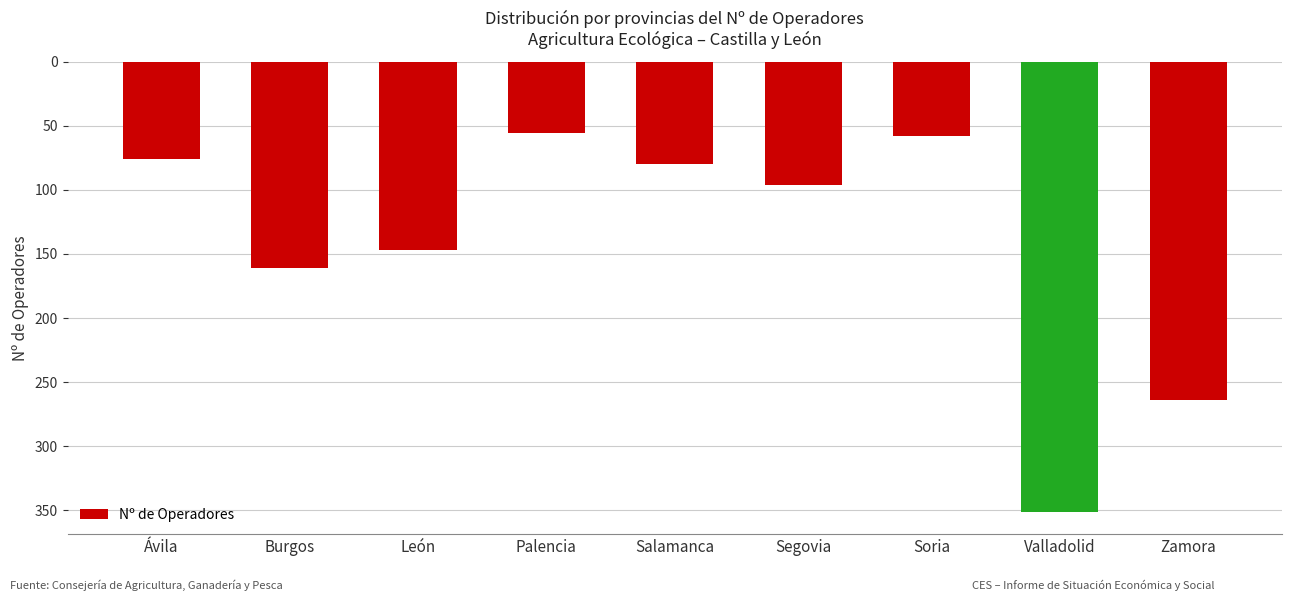

Rank the categories by value from highest to lowest.

Palencia, Soria, Ávila, Salamanca, Segovia, León, Burgos, Zamora, Valladolid